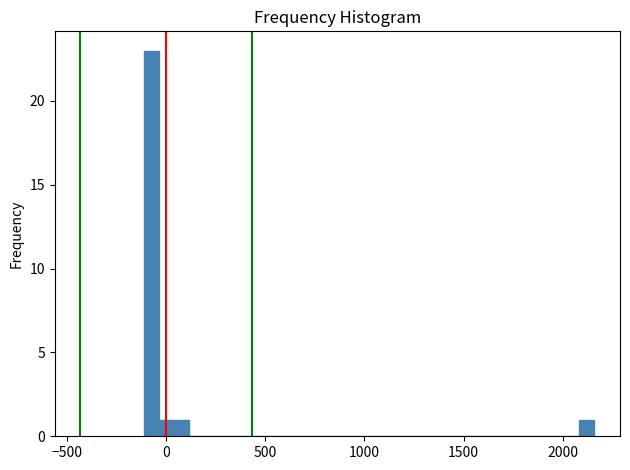

Read against the x-axis, roughly where is the centre of the tallest bar?

-50